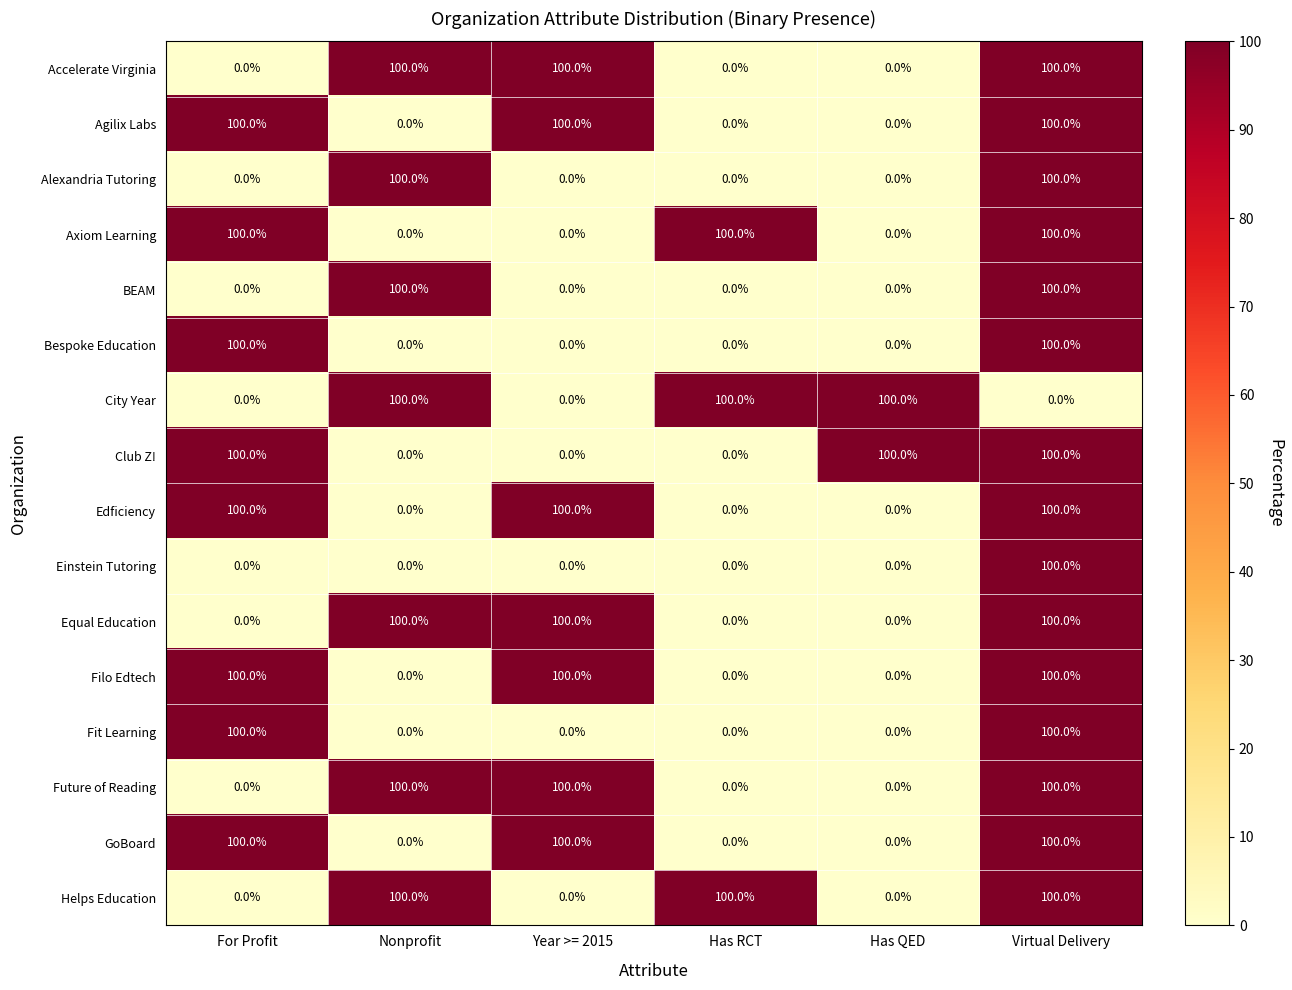

At how many categories does at least one series exceed 24?

6